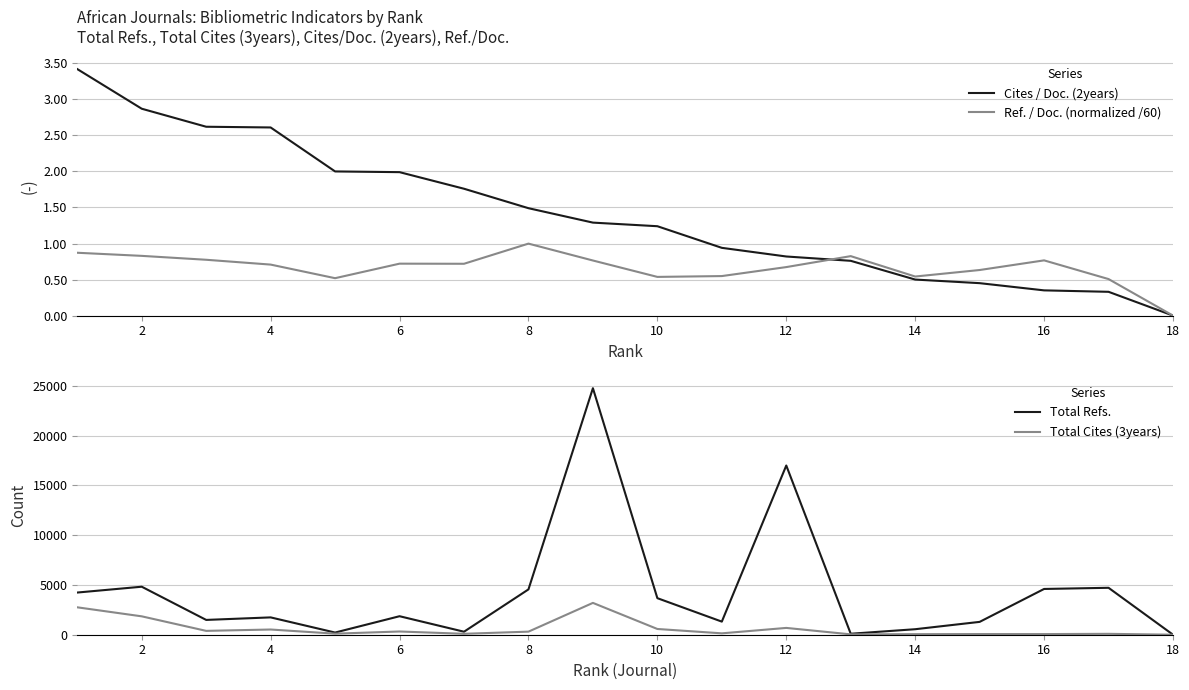

List the series in order of their peak value, lowest first.

Ref. / Doc. (normalized /60), Cites / Doc. (2years), Total Cites (3years), Total Refs.